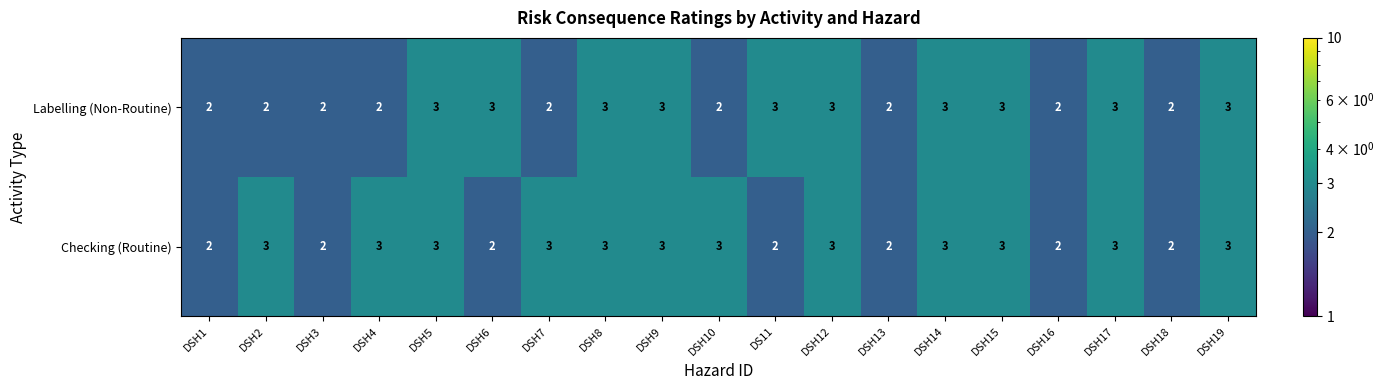

Is it true that Labelling (Non-Routine) equals 1 at DSH1?

False